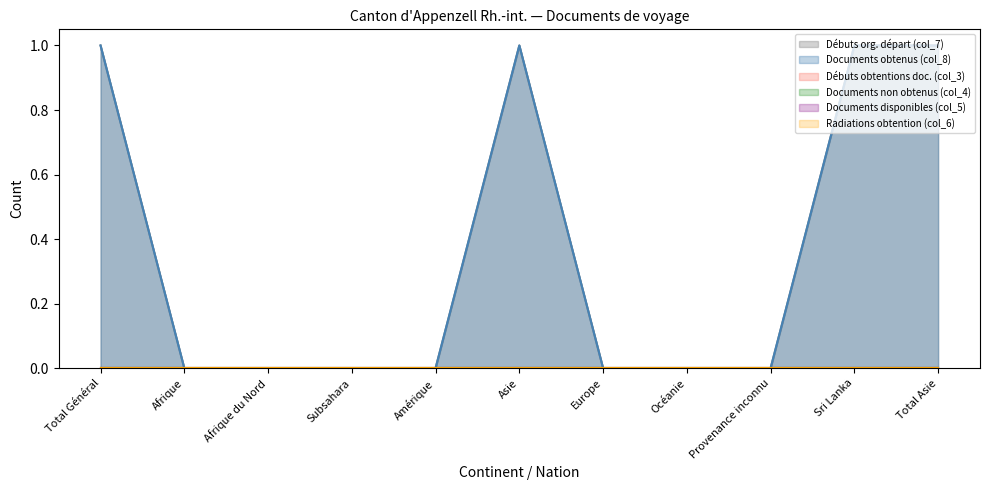

Does the chart display data point markers on the line(s)?

No